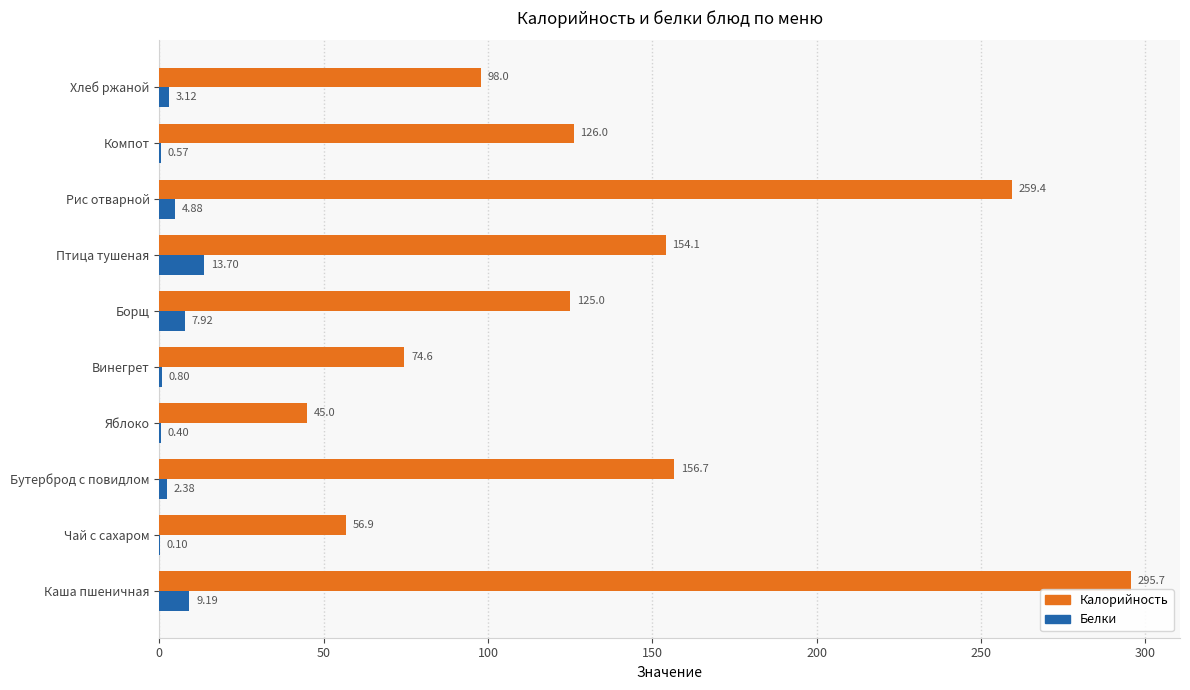

Between Птица тушеная and Хлеб ржаной, which series saw the biggest shift?

Калорийность